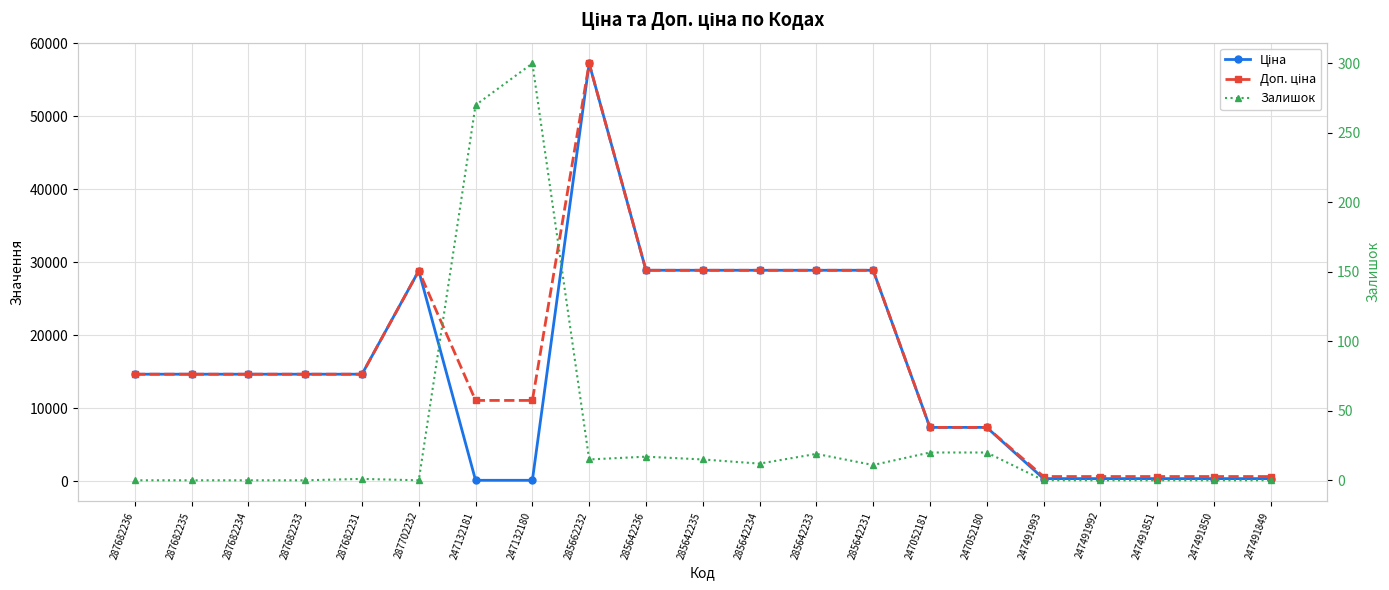

Which has a higher value, 247132181 or 285662232?

285662232